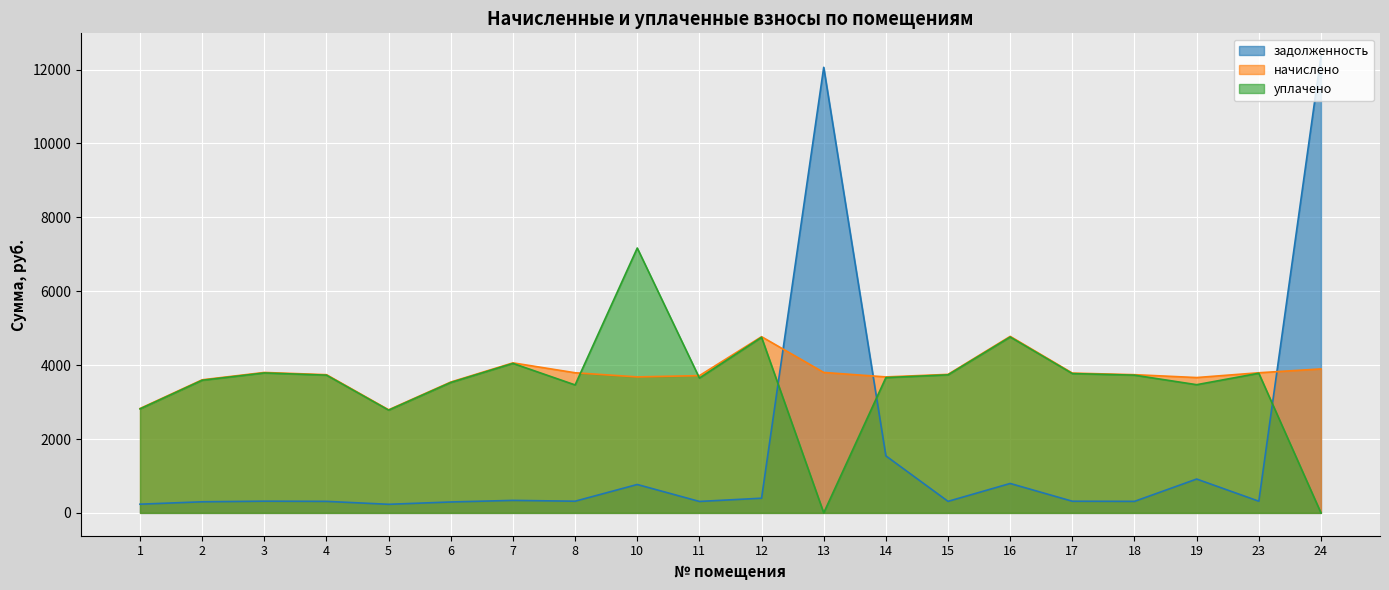

Where does the уплачено series first go above 3728?

3